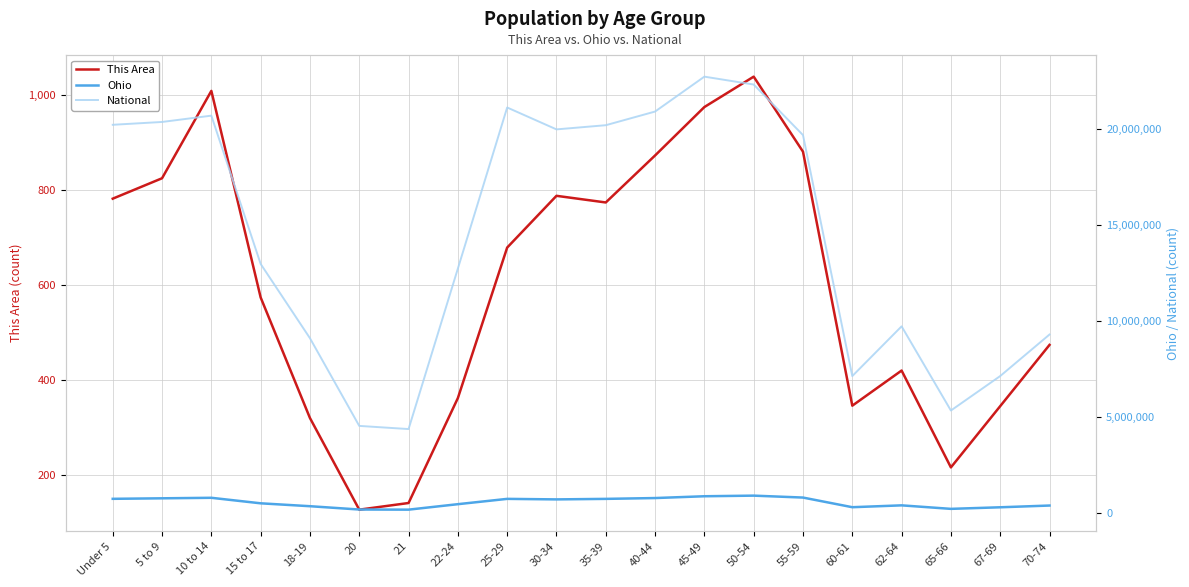

What is the label of the 17th point from the left?

62-64